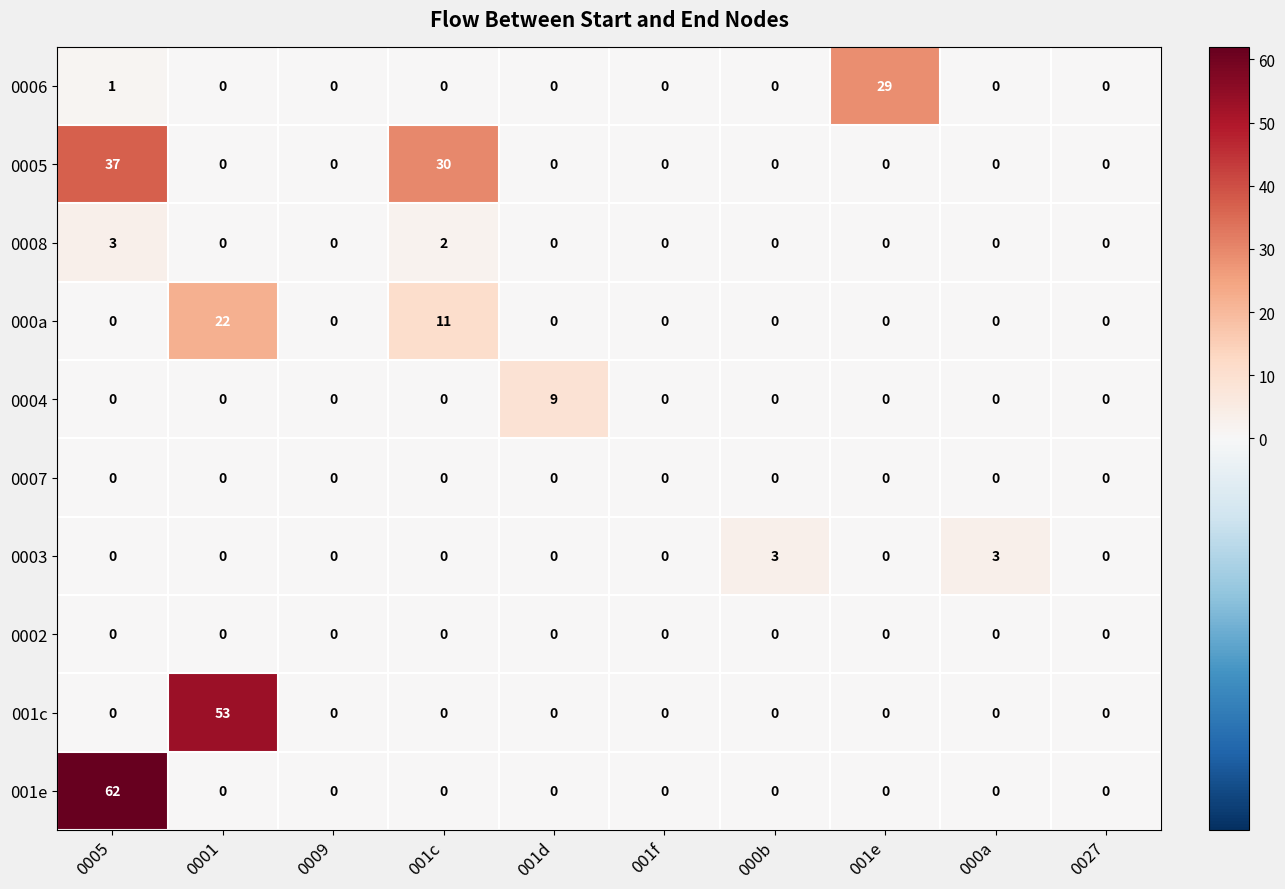

Which label corresponds to the largest value in the chart?

0005